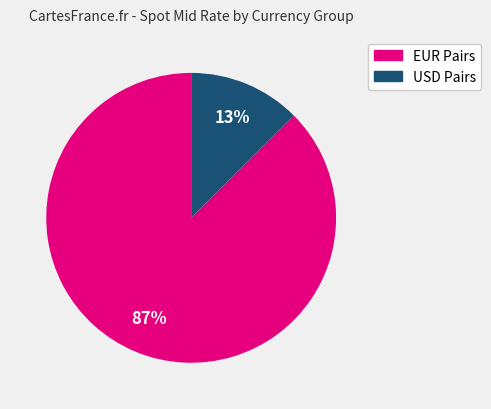

To the nearest percent, what is the average slice percentage?

50%